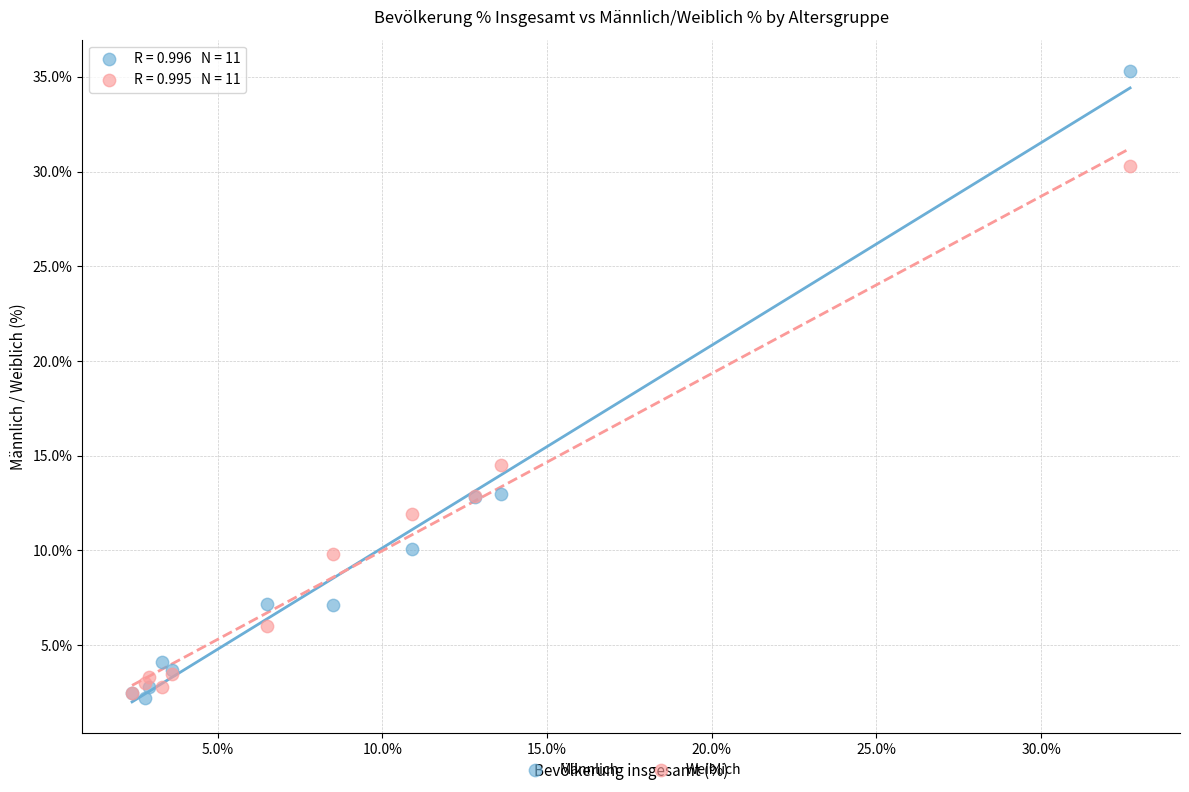

In the Weiblich series, what Y value is closest to 16?

14.5